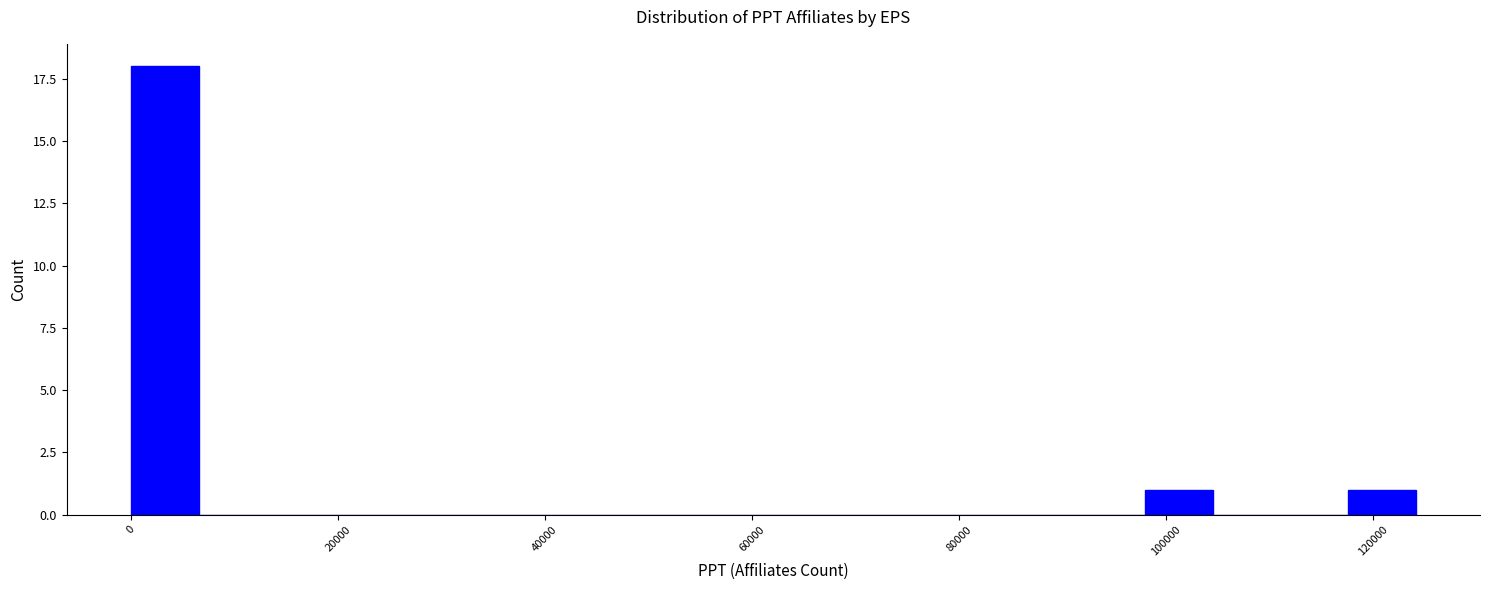

Around what value on the x-axis is the tallest bar? Give the approximate position of its centre, as read against the axis.

4000